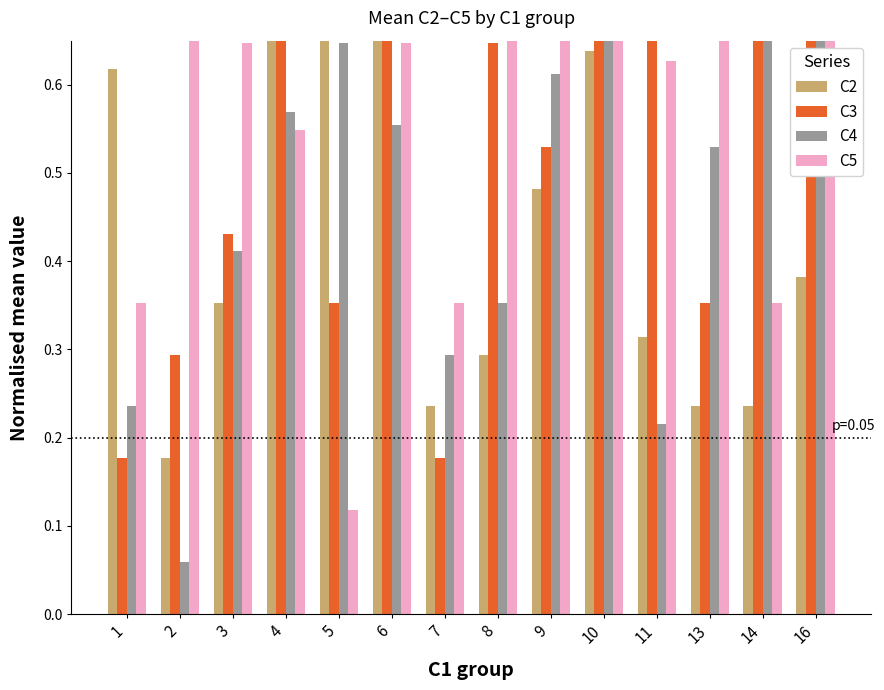

What is the value of the C5 bar at the 7th from the left?

0.4